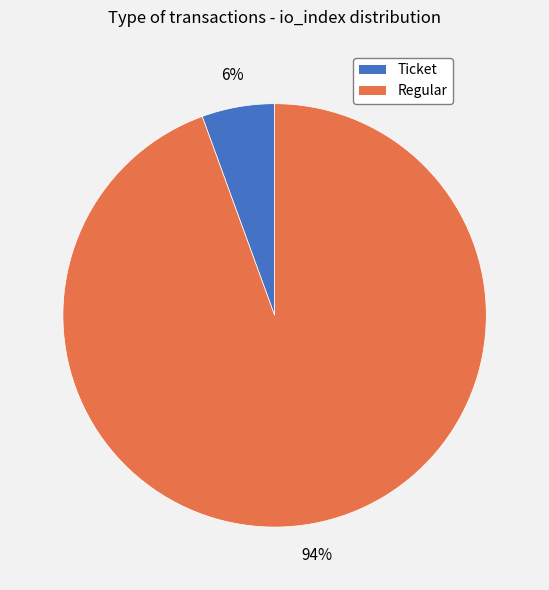

To the nearest percent, what is the average slice percentage?

50%